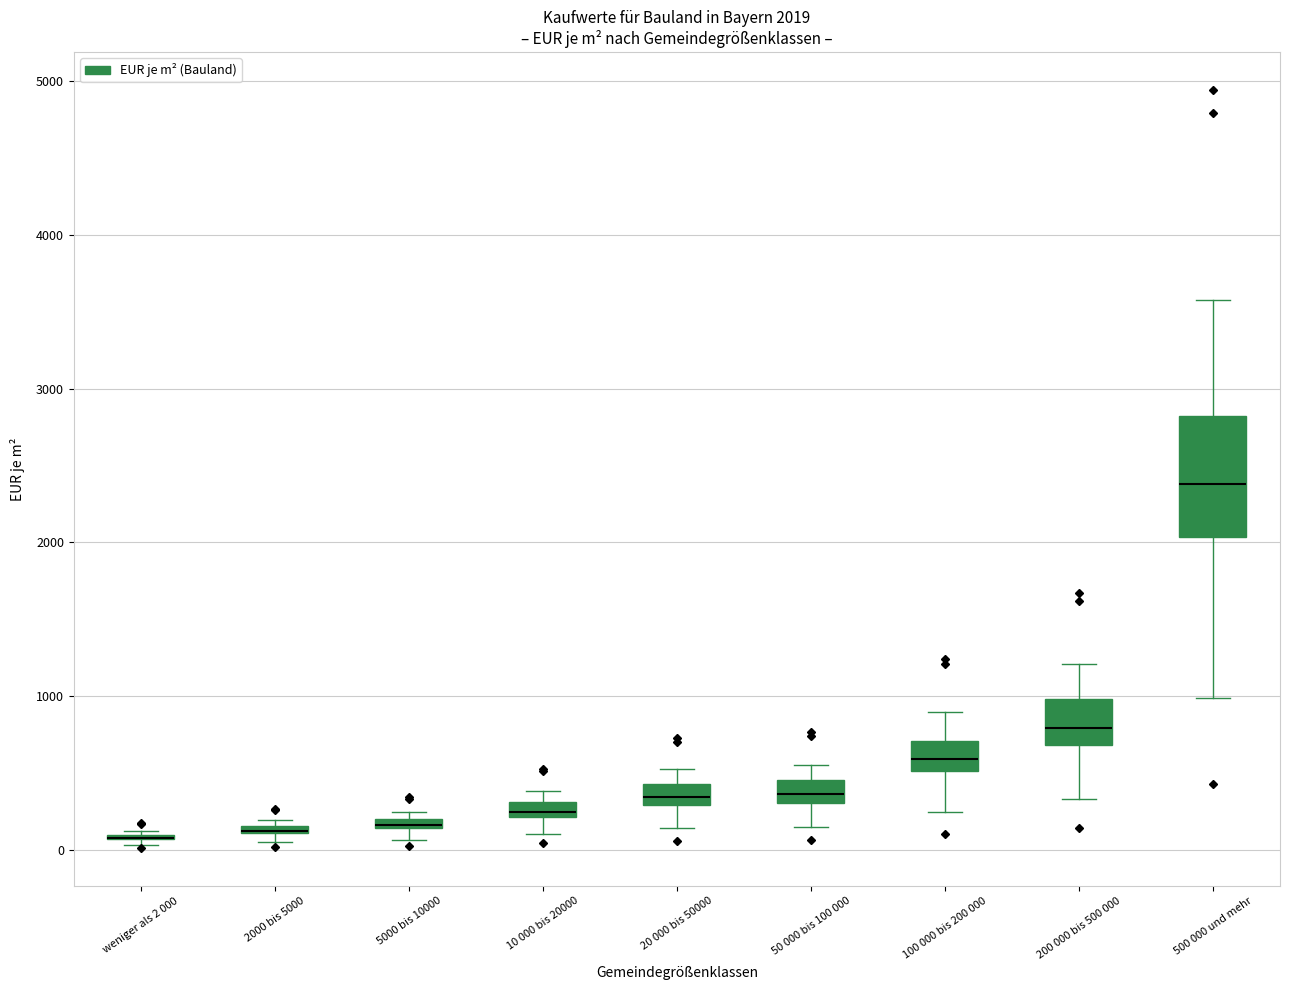

Which box is the tallest, from its lower edge to its upper edge?

500 000 und mehr